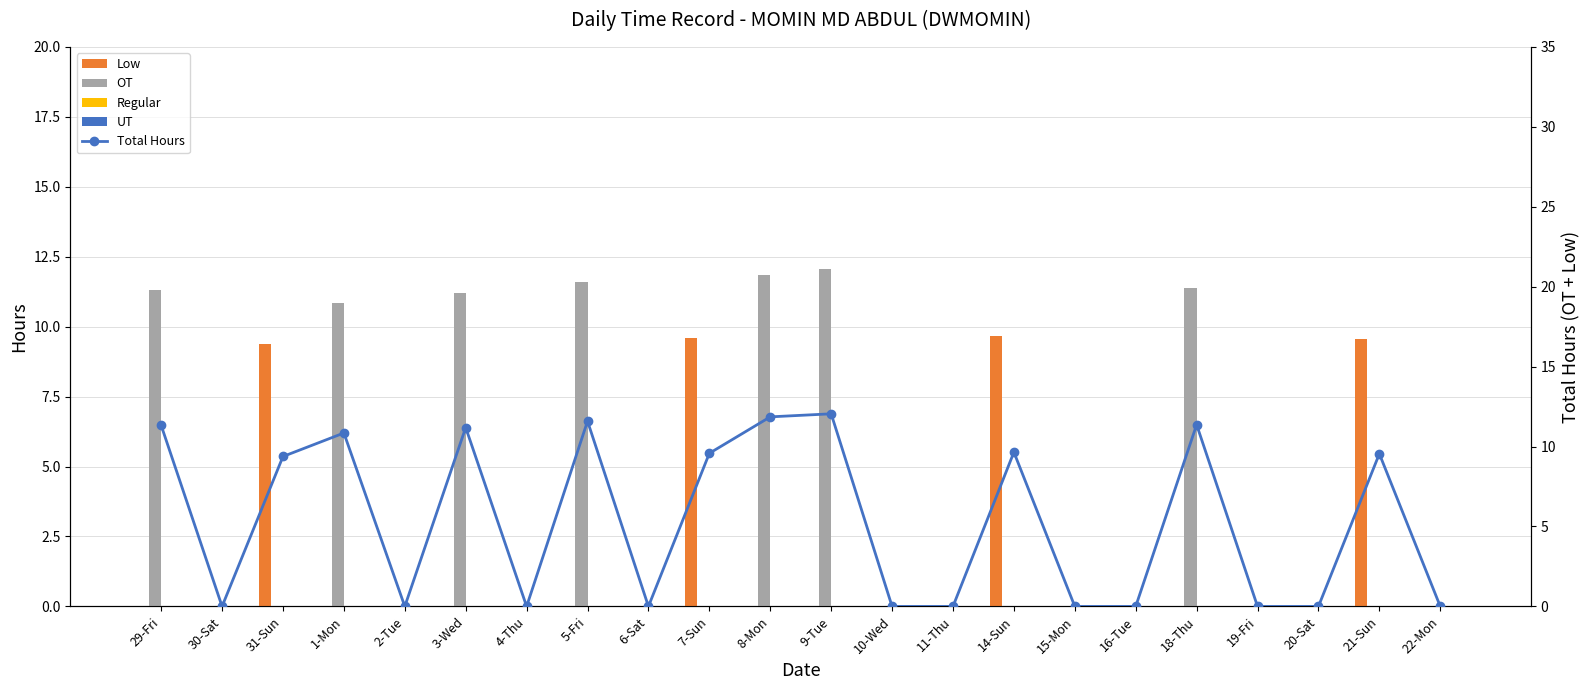

What are all the series names shown in the legend?

Low, OT, Regular, UT, Total Hours